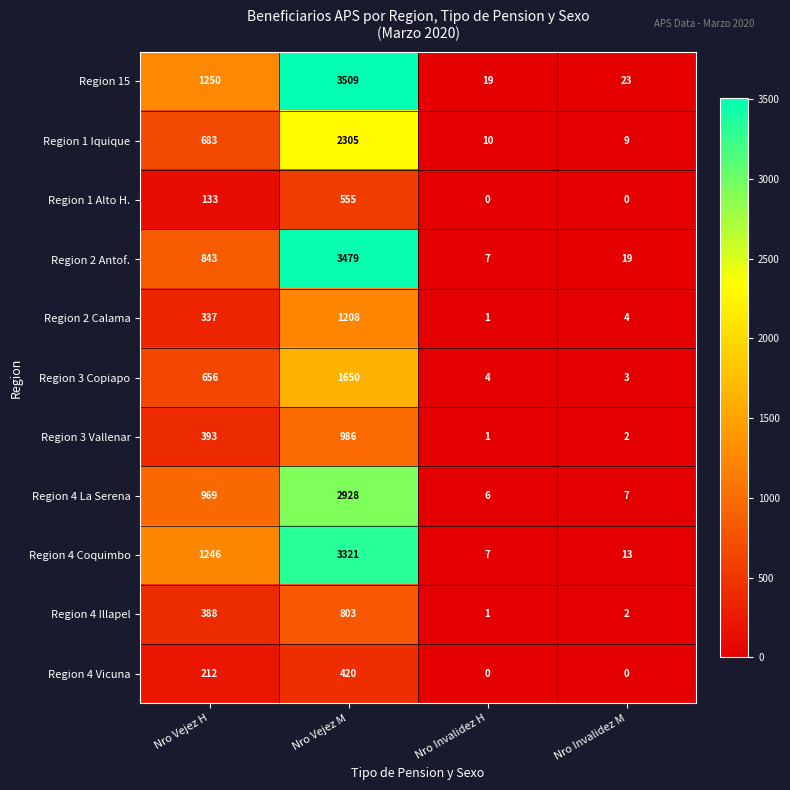

Which series has the largest range (max minus min)?

Region 15